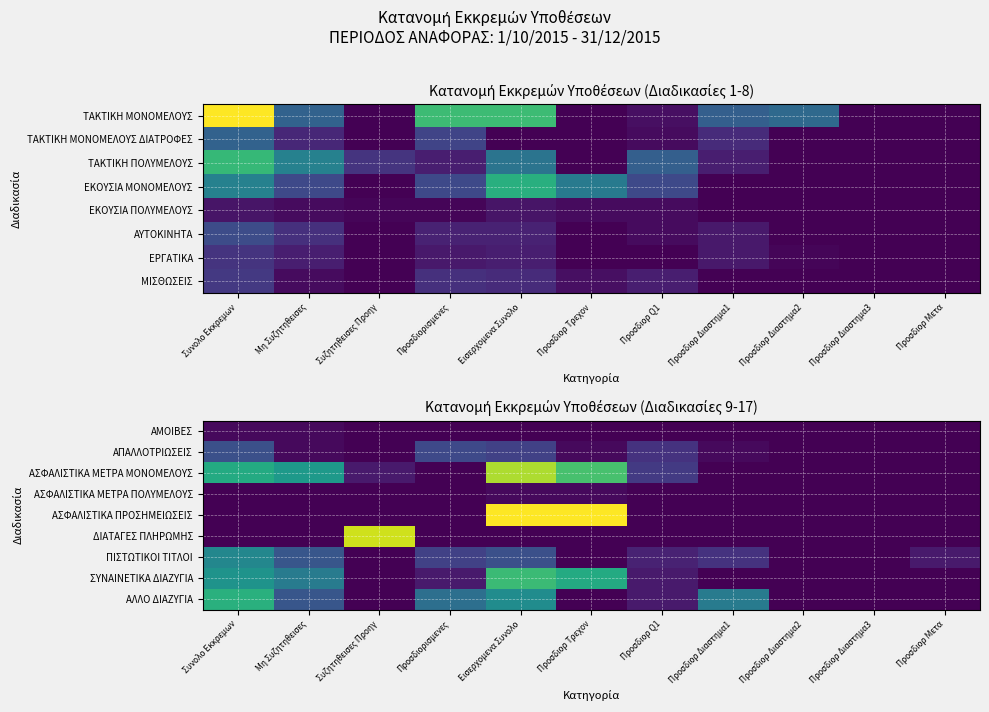

At how many categories does at least one series exceed 40?

2